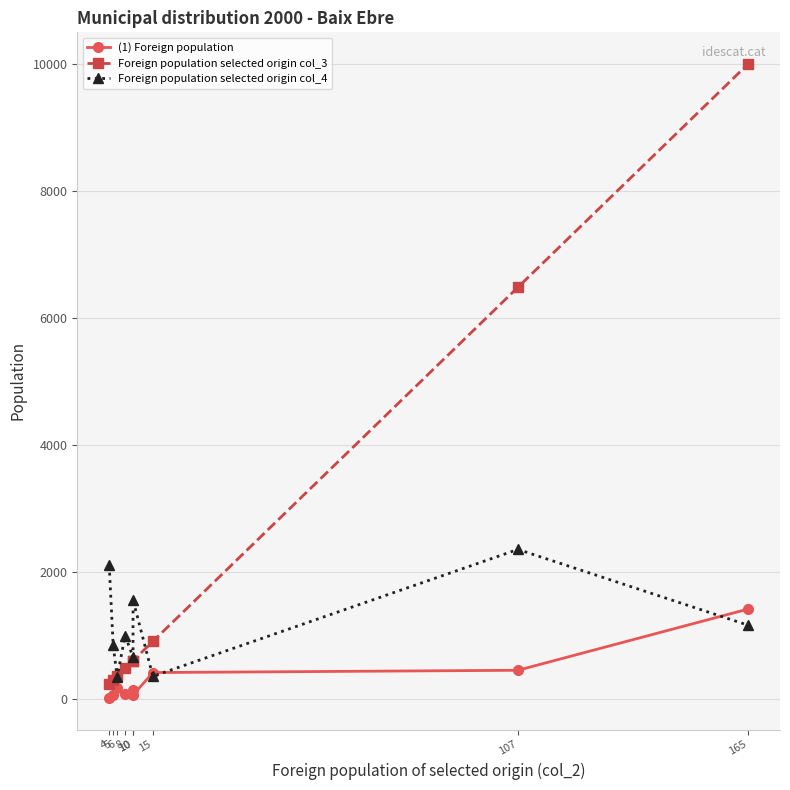

Does the chart display data point markers on the line(s)?

Yes